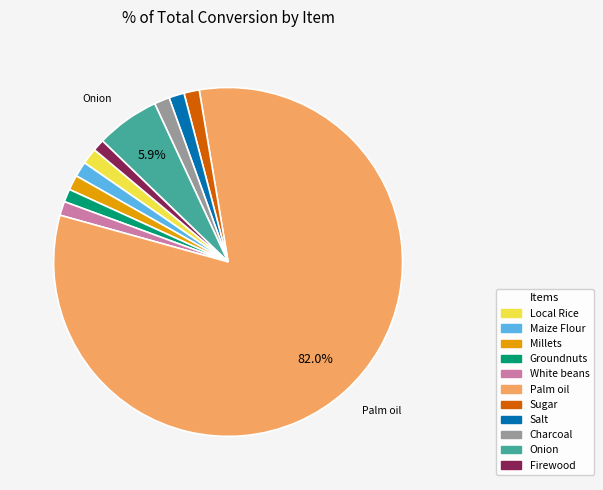

Which category has the biggest portion of the pie?

Palm oil